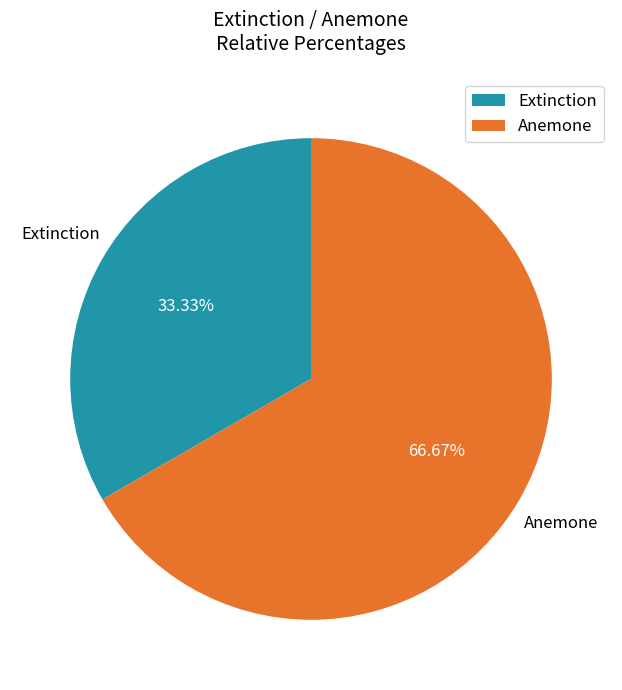

What portion of the pie excludes Anemone?

33.3%